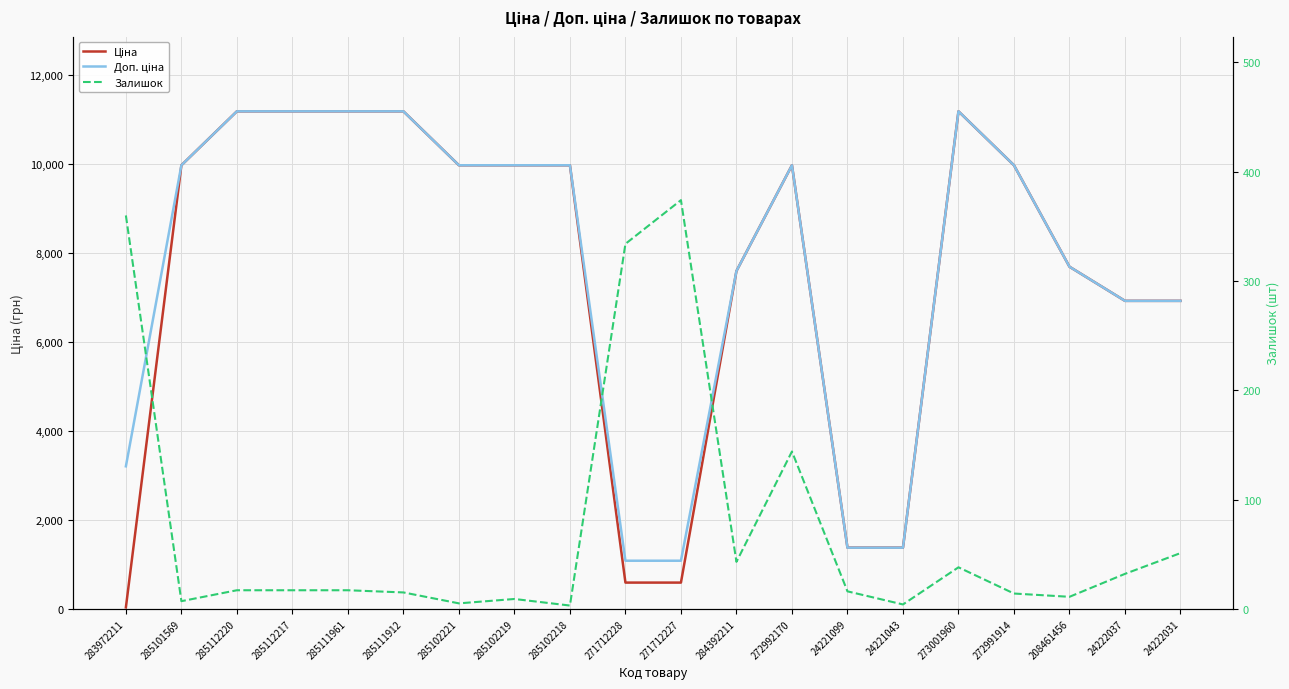

What is the highest value of the Доп. ціна series?

11188.2